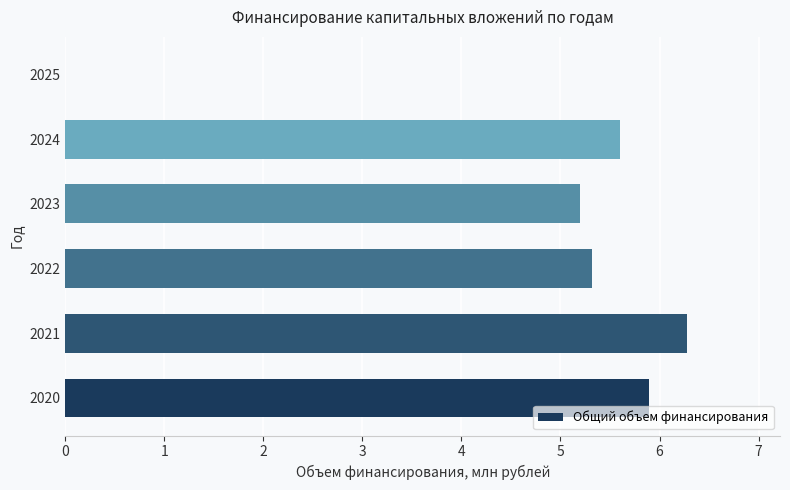

Is it true that the value at 2024 is 5.6?

True